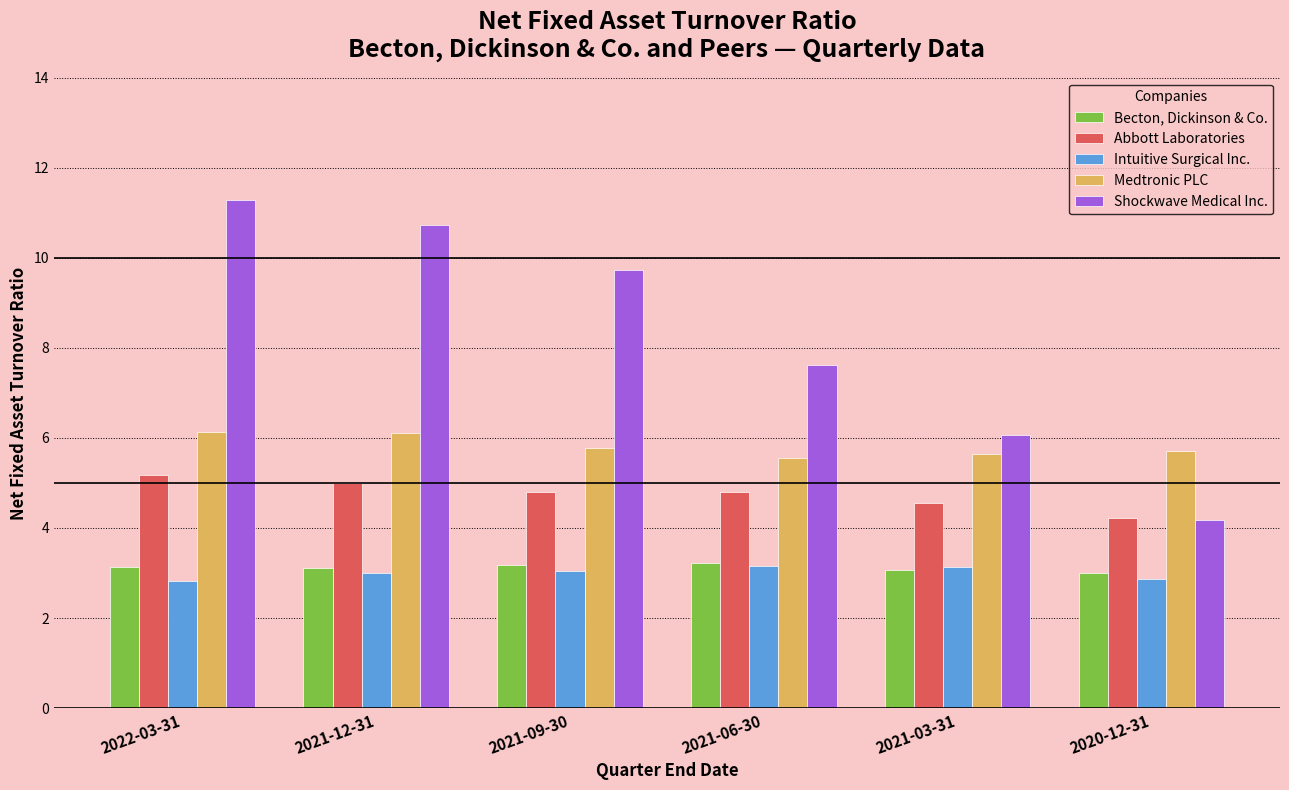

What is the average value of the Intuitive Surgical Inc. series?

3.0